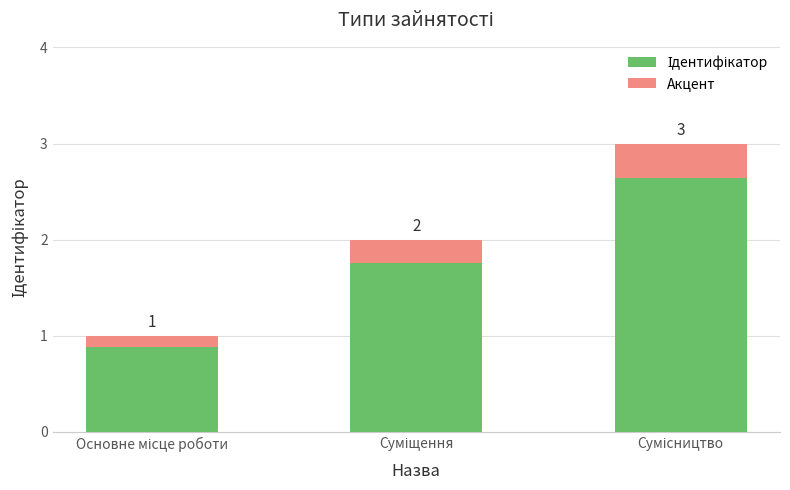

What is the lowest value of the Акцент series?

0.1